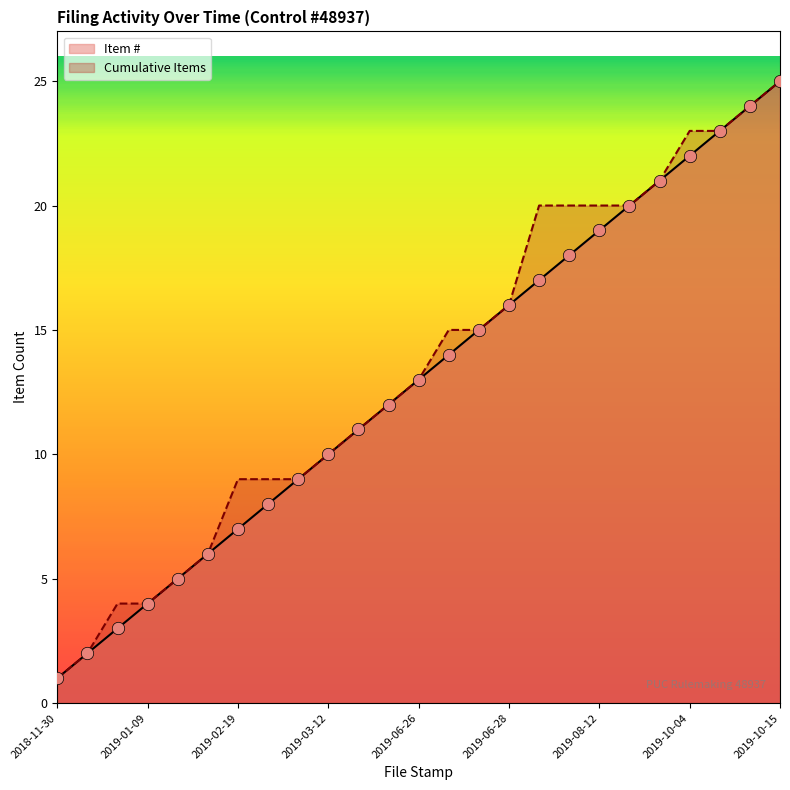

What are all the series names shown in the legend?

Item #, Cumulative Items